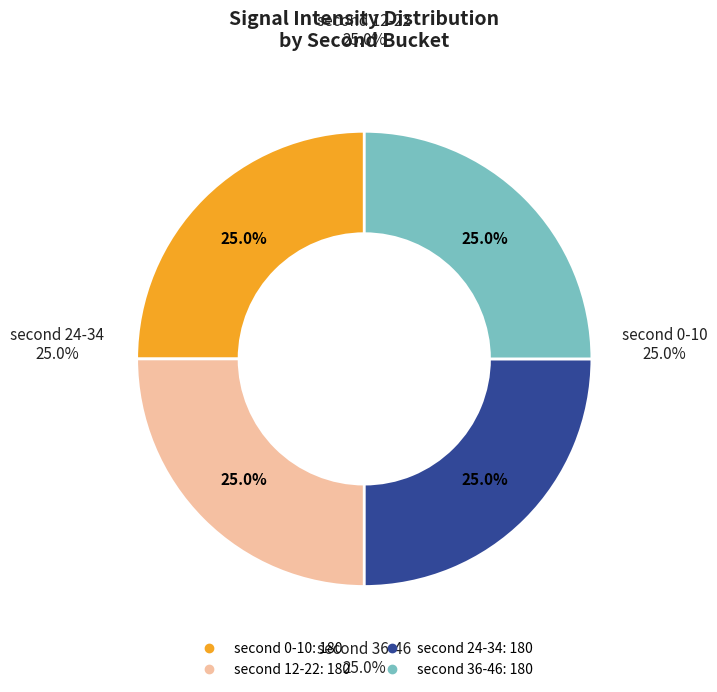

Is there a majority slice in this chart?

Yes